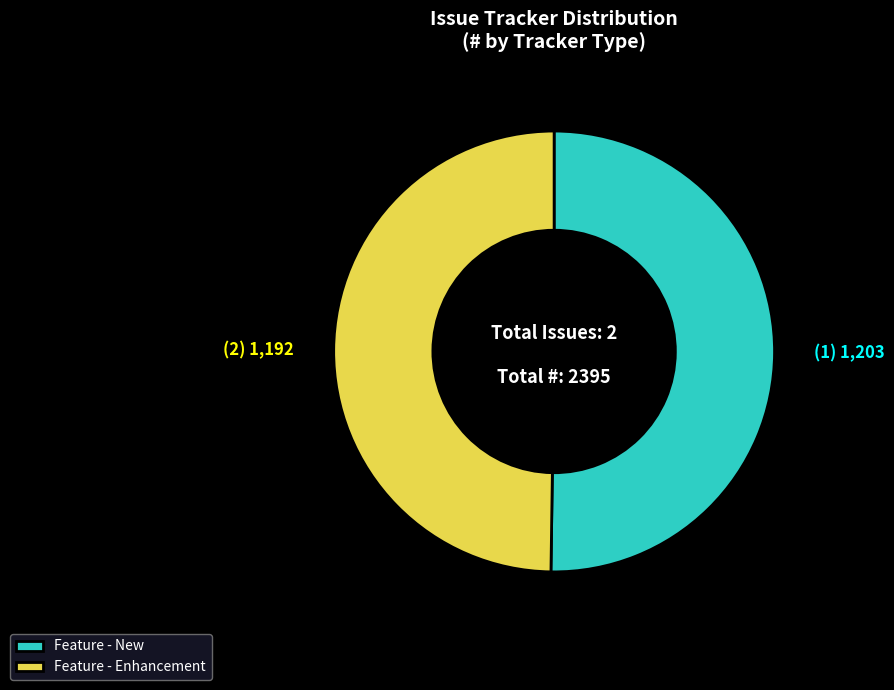

Is the sum of Feature - Enhancement and Feature - New greater than half?

Yes